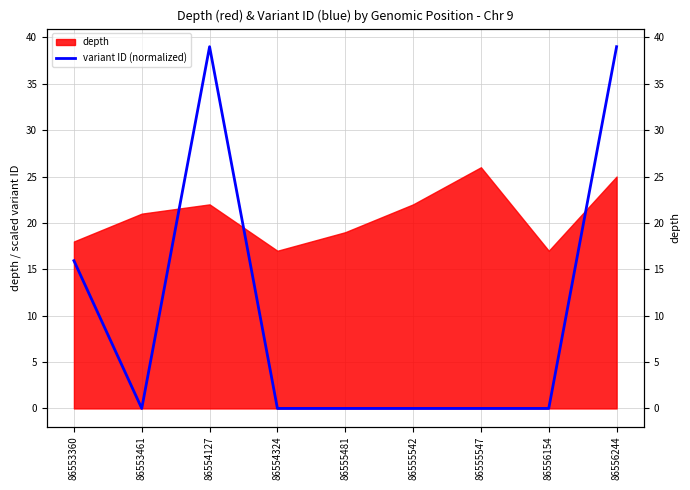

List the labels in order of value, smallest first.

86553461, 86554324, 86555481, 86555542, 86555547, 86556154, 86553360, 86554127, 86556244